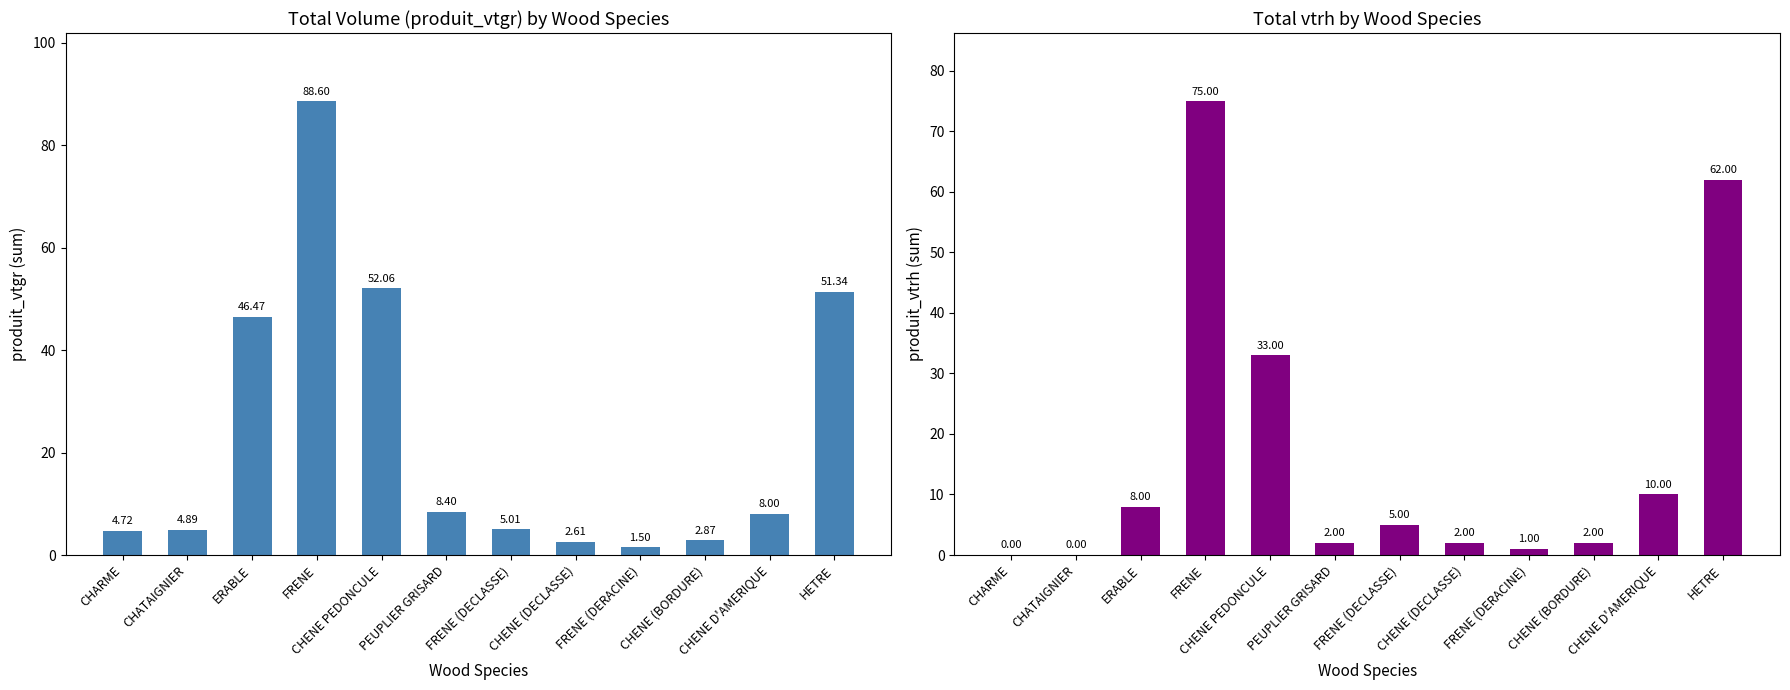

The value of produit_vtrh at CHENE PEDONCULE is 22.4. True or false?

False